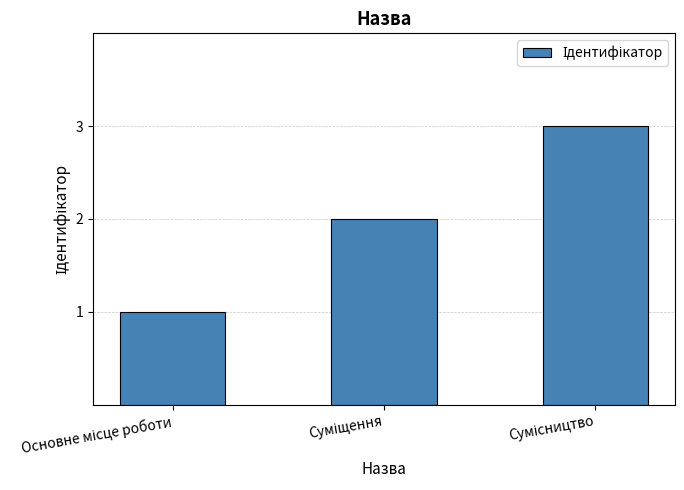

How many data points are less than 2?

1